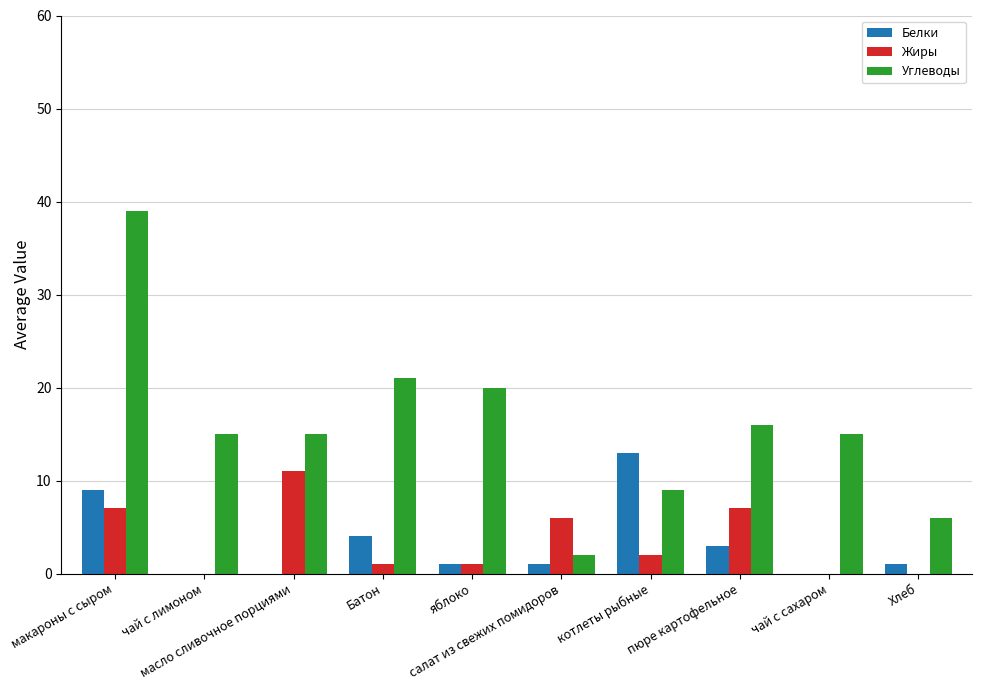

Which series has the largest total across all categories?

Углеводы